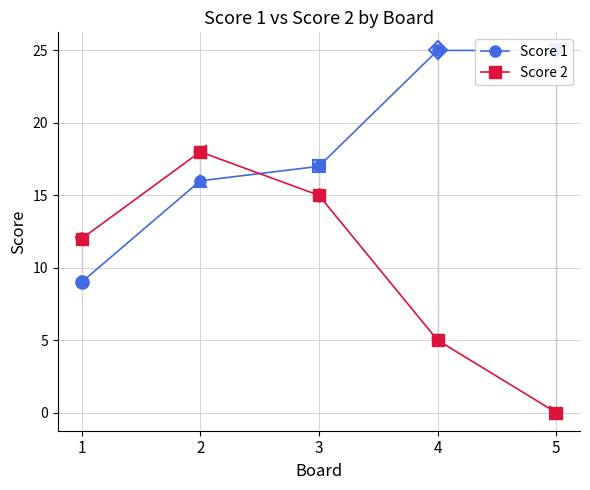

Which category has the lowest value in the Score 1 series?

1